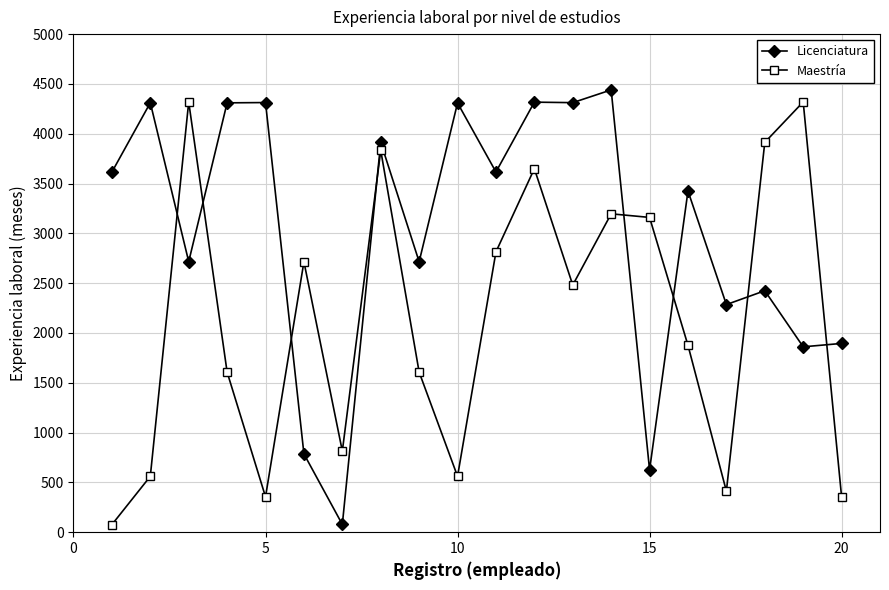

How many lines are shown in the chart?

2